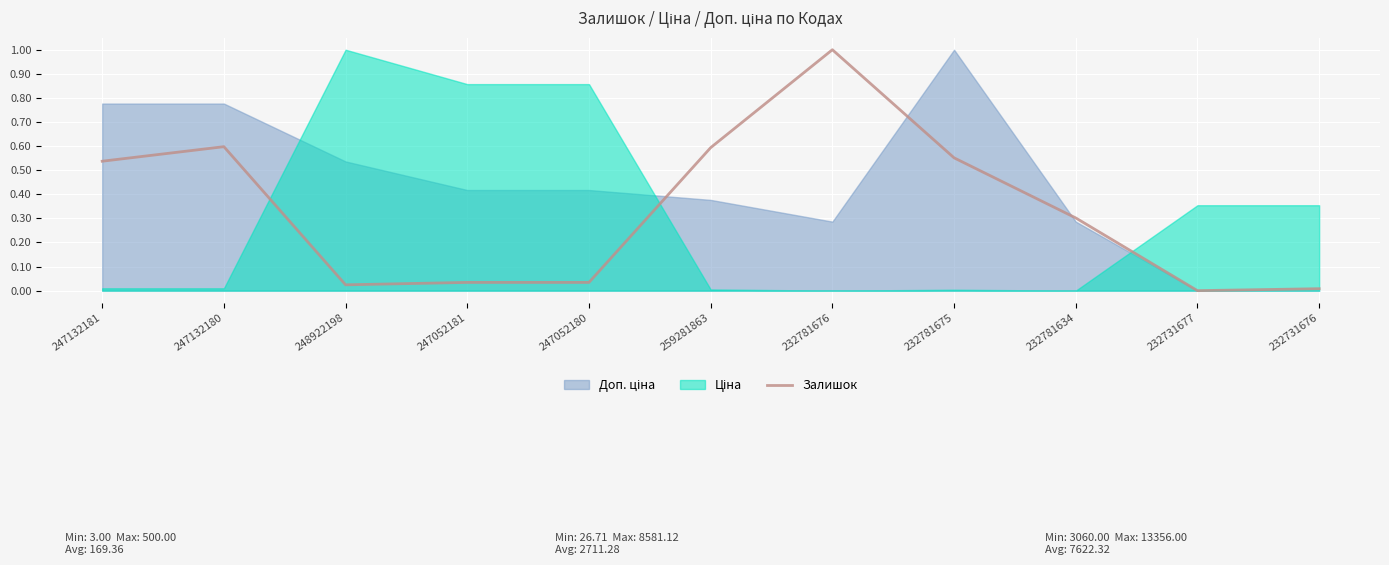

What is the difference between the values at 232781634 and 247132180?

0.3